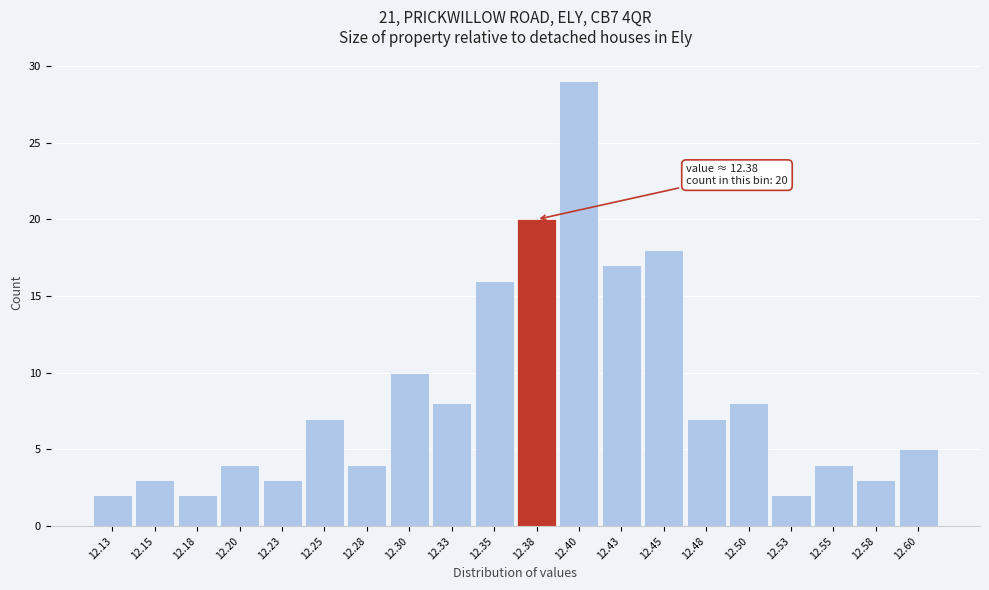

Over which range of the x-axis is the bar tallest?

12.390 to 12.415